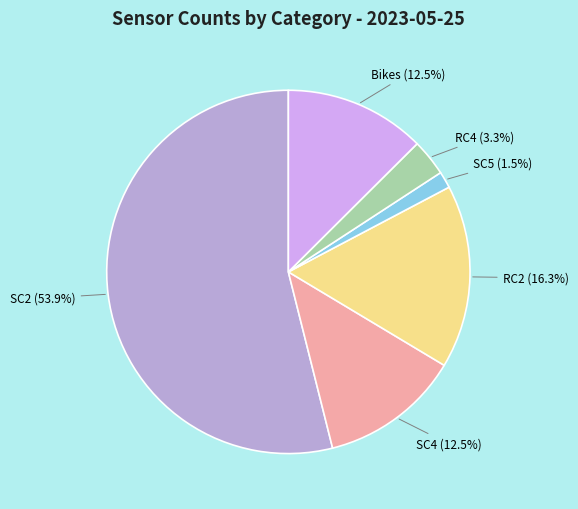

To the nearest percent, what is the average slice percentage?

17%